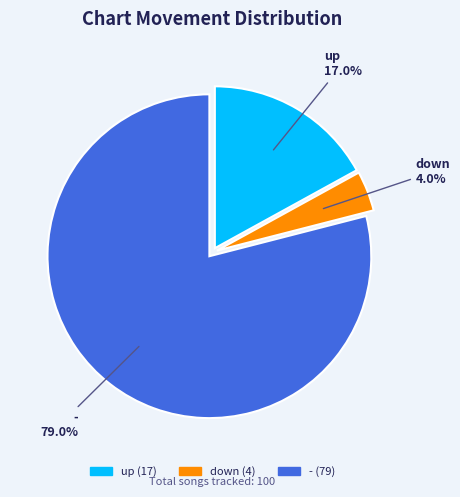

What is the total percentage of down and up?

21.0%